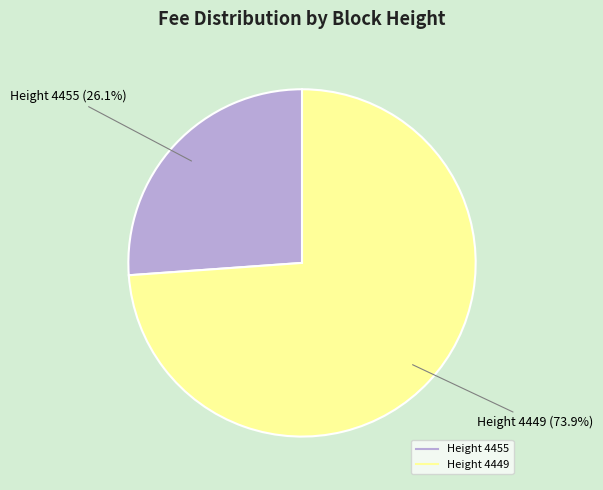

Is there any slice that represents more than half of the pie?

Yes